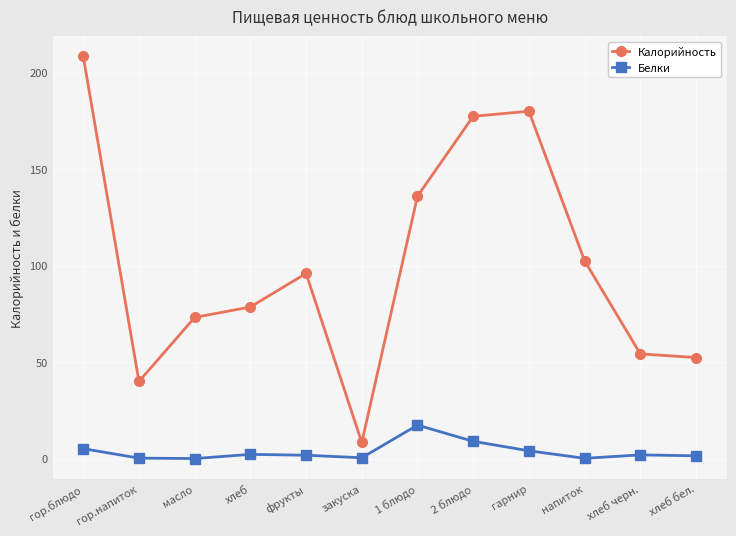

At which category is the sum across all series the highest?

гор.блюдо